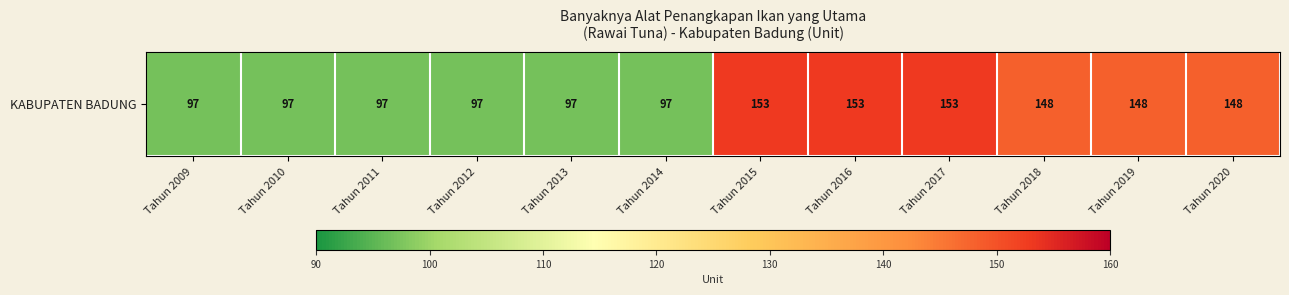

What is the maximum value shown in the chart?

153